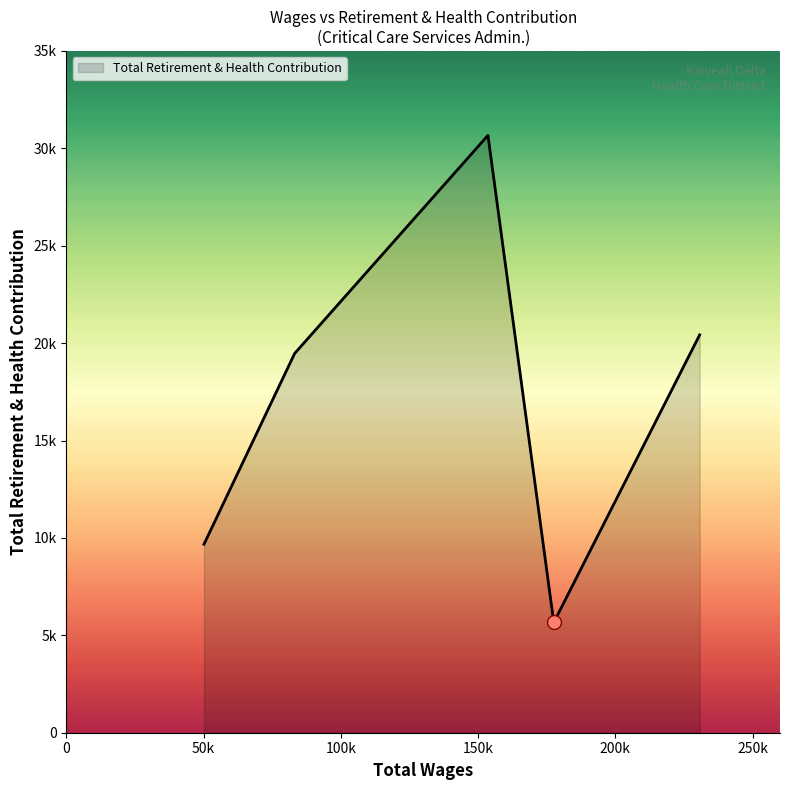

How many interior local valleys (lower than both neighbors) does the data have?

1